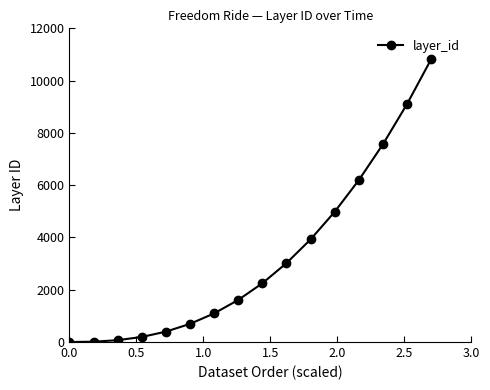

What is the average value?

3244.2